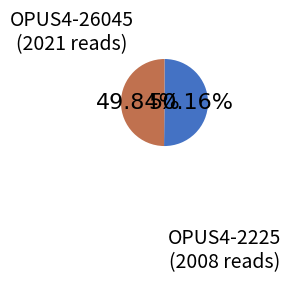

What percentage is NOT represented by OPUS4-2225?

50.2%